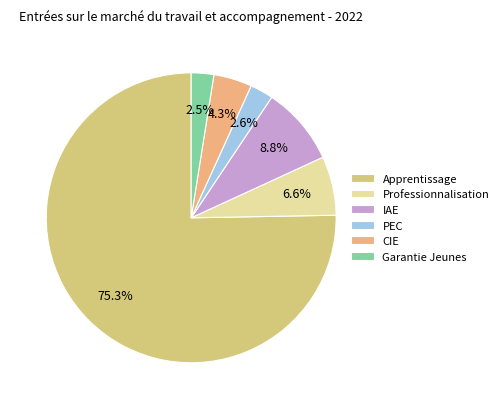

Is it true that Garantie Jeunes is 1% of the pie?

False